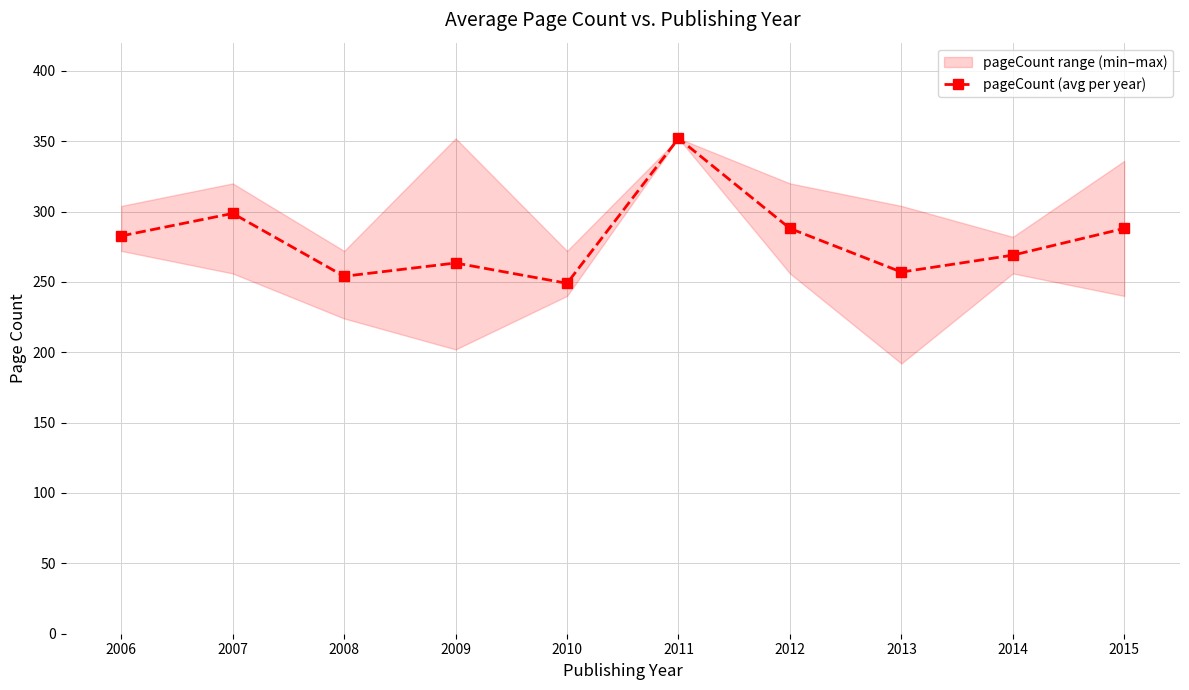

What is the ratio of the value at 2011 to the value at 2007?

1.2